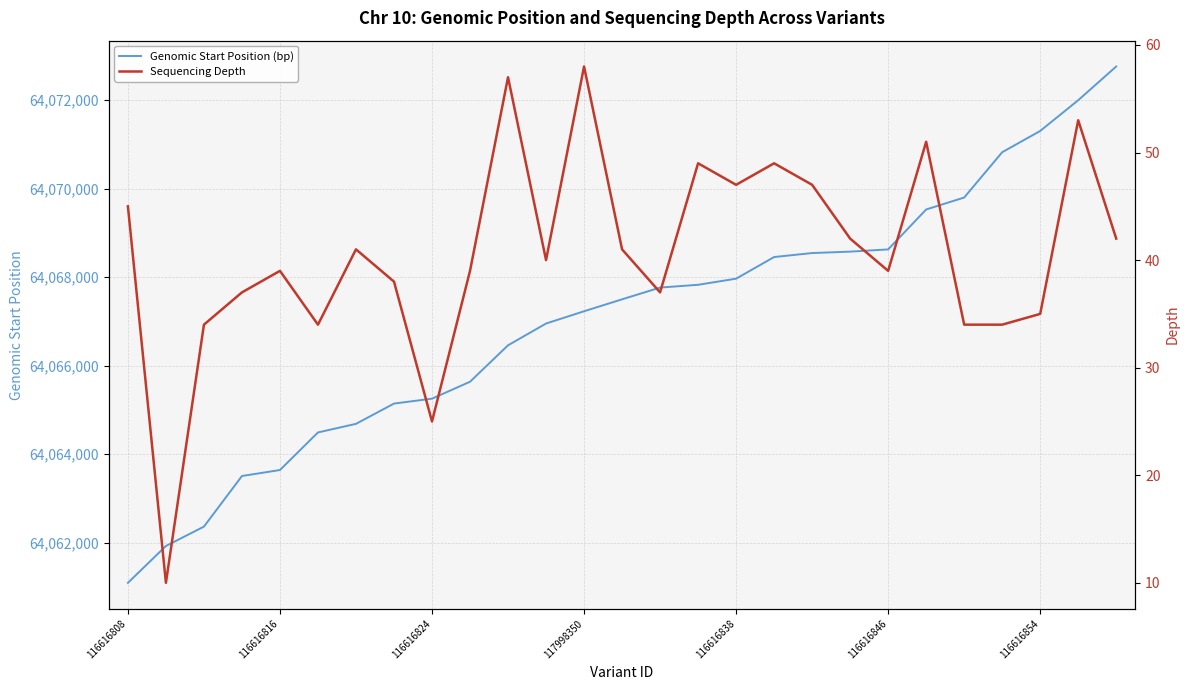

Which category has the lowest value in the Genomic Start Position (bp) series?

116616808